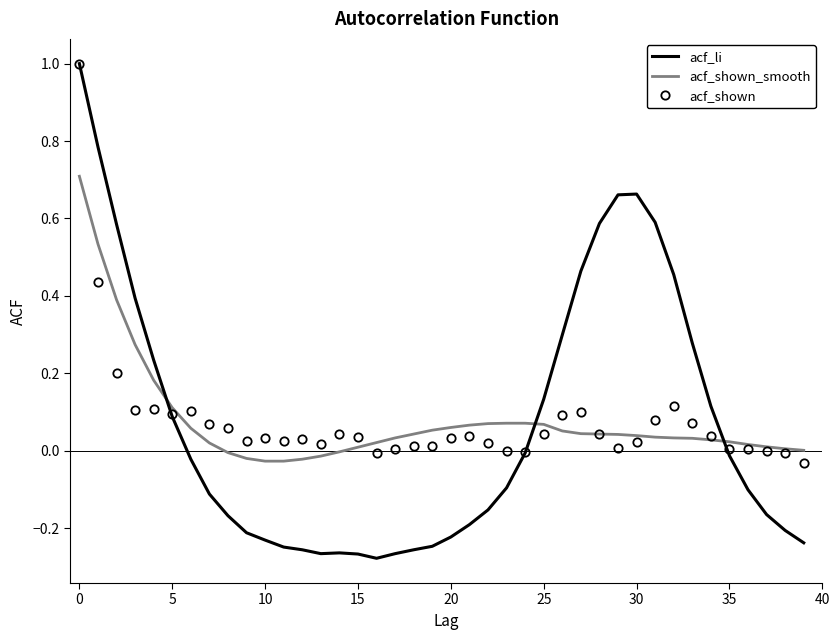

What is the highest value of the acf_shown series?

1.0